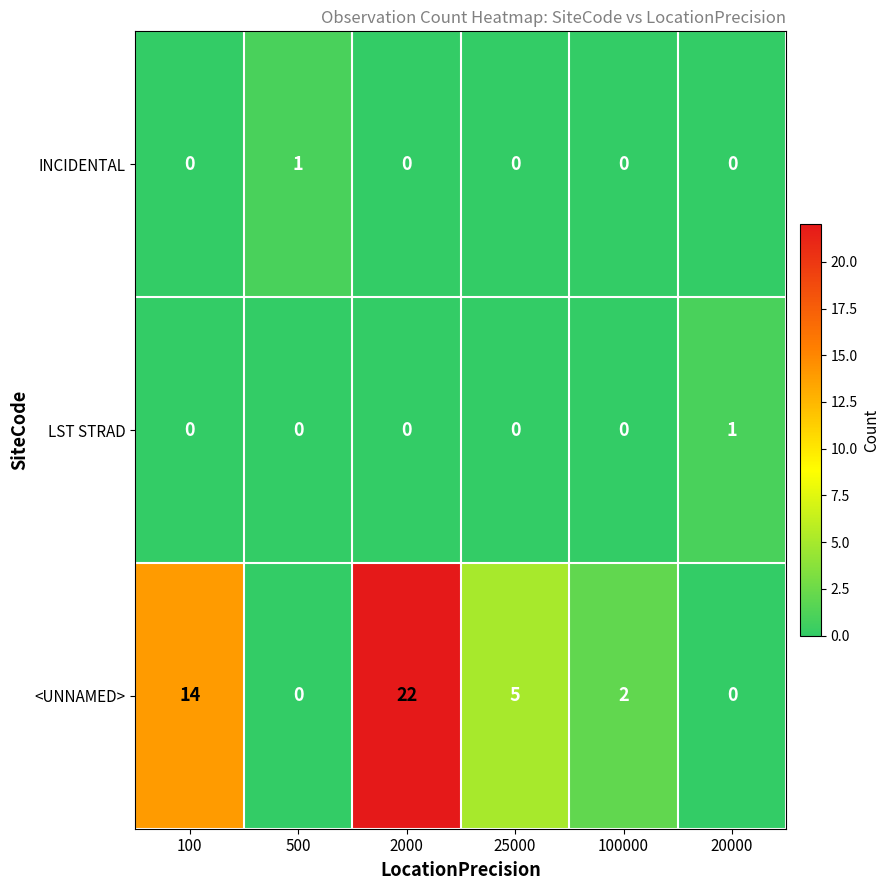

What is the total value across all series at 2000?

22